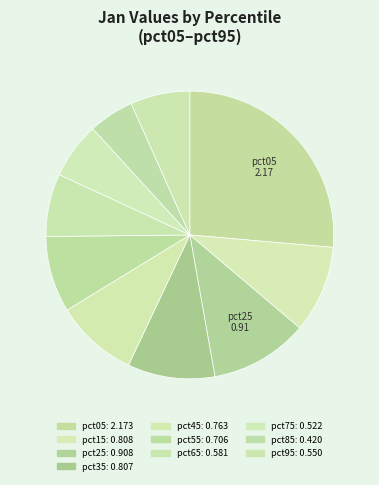

How many slices are in this pie chart?

10